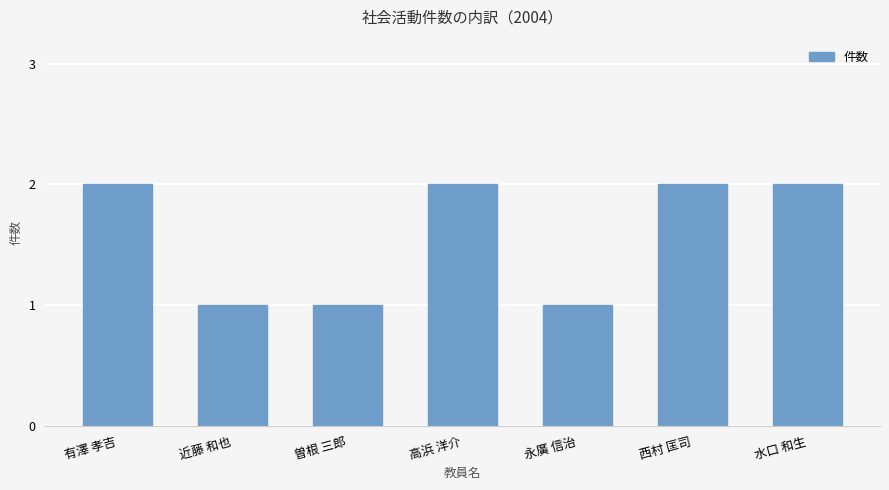

What is the change in value from 永廣 信治 to 西村 匡司?

+1